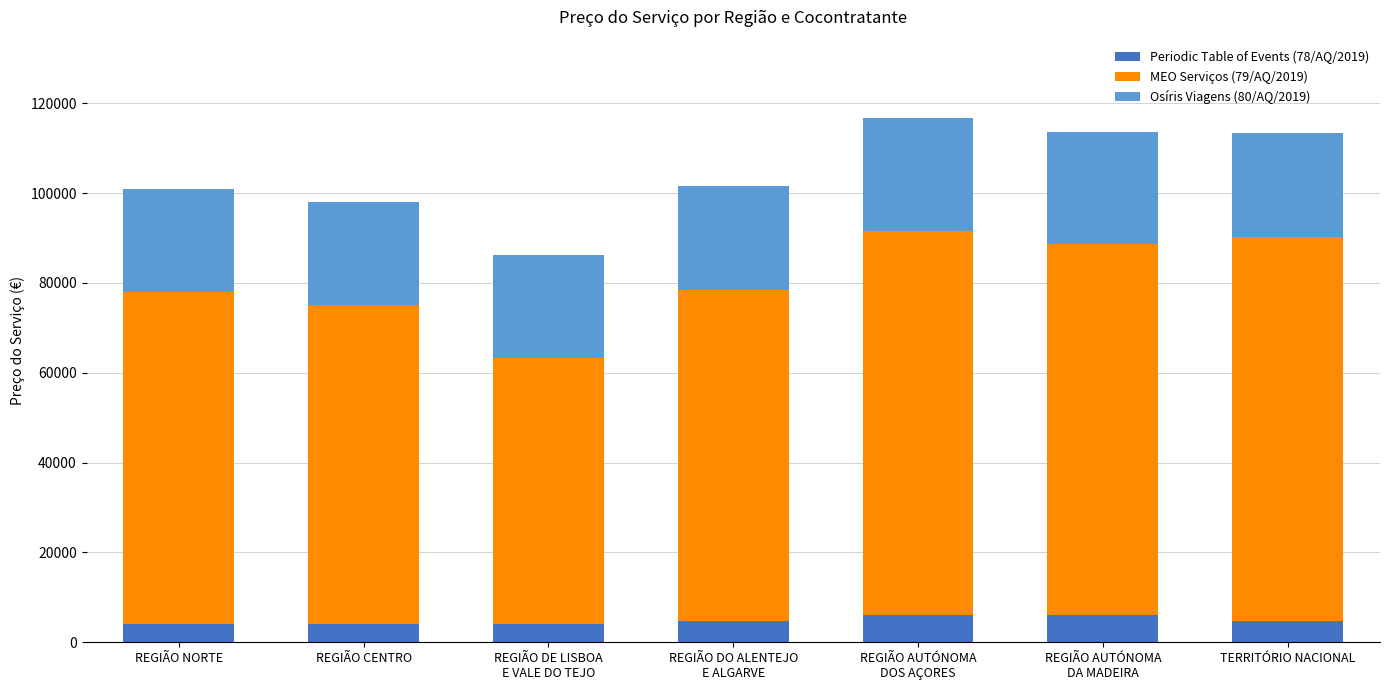

What is the minimum value for Periodic Table of Events (78/AQ/2019)?

4150